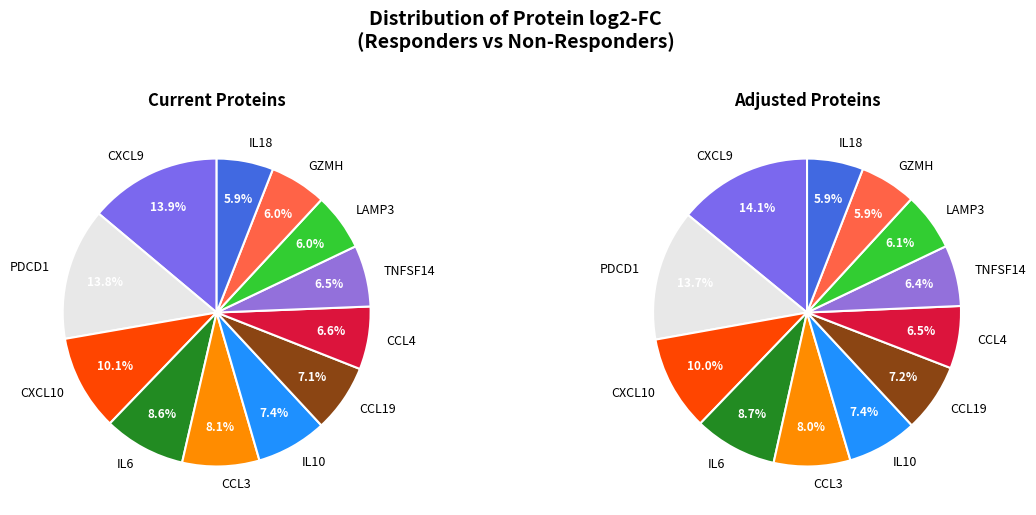

To the nearest percent, what is the difference between the largest and smallest slice percentages?

8%